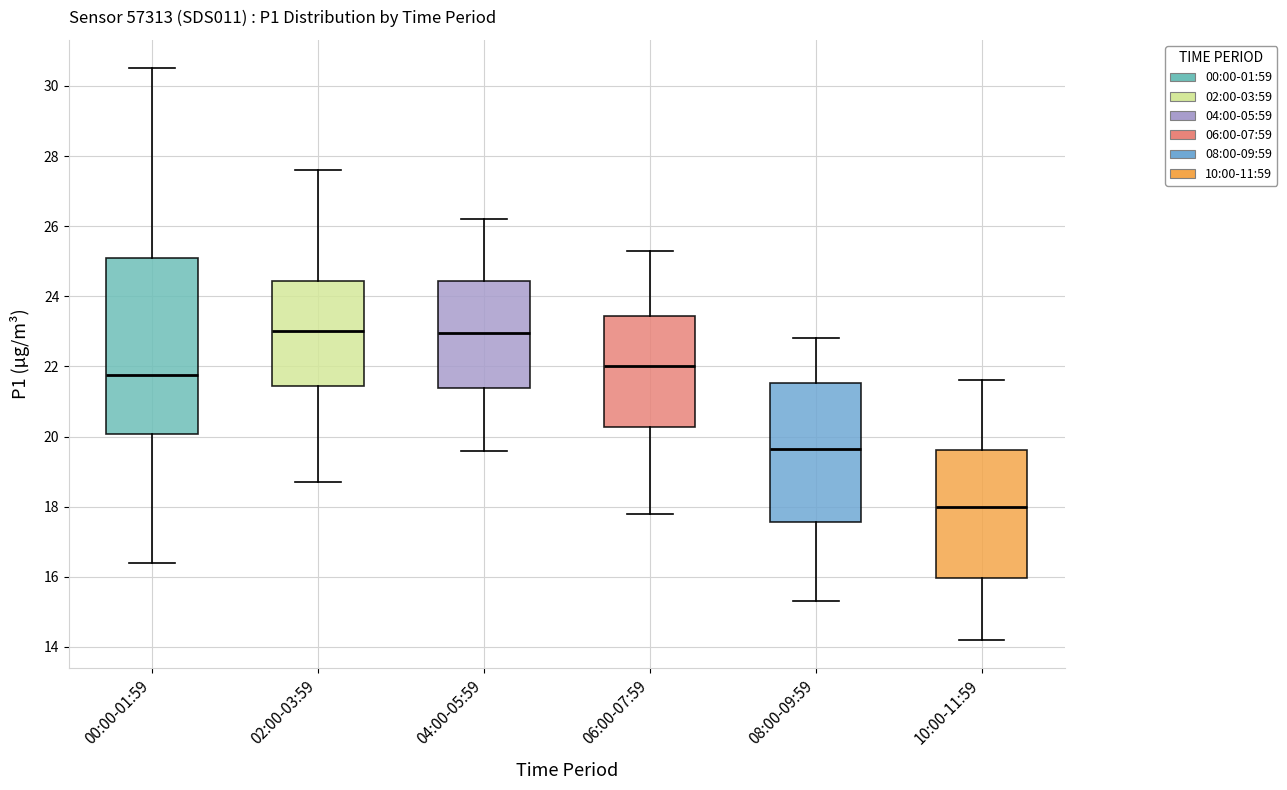

Reading left to right, read every box against the y-axis: the position of its median line, the range the box covers, and the ends of its whiskers. The values are not printed on the chart, so give them approximately, as read against the axis.

00:00-01:59: median 21.8, box 20.0 to 25.2, whiskers 16.4 to 30.6
02:00-03:59: median 23.0, box 21.4 to 24.4, whiskers 18.8 to 27.6
04:00-05:59: median 23.0, box 21.4 to 24.4, whiskers 19.6 to 26.2
06:00-07:59: median 22.0, box 20.2 to 23.4, whiskers 17.8 to 25.4
08:00-09:59: median 19.6, box 17.6 to 21.6, whiskers 15.4 to 22.8
10:00-11:59: median 18.0, box 16.0 to 19.6, whiskers 14.2 to 21.6